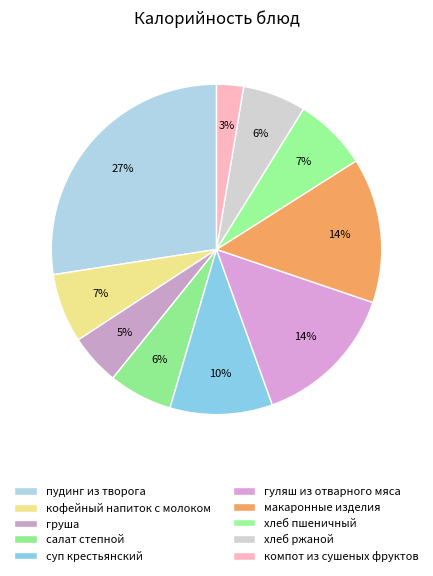

Between хлеб пшеничный and хлеб ржаной, which is larger?

хлеб пшеничный